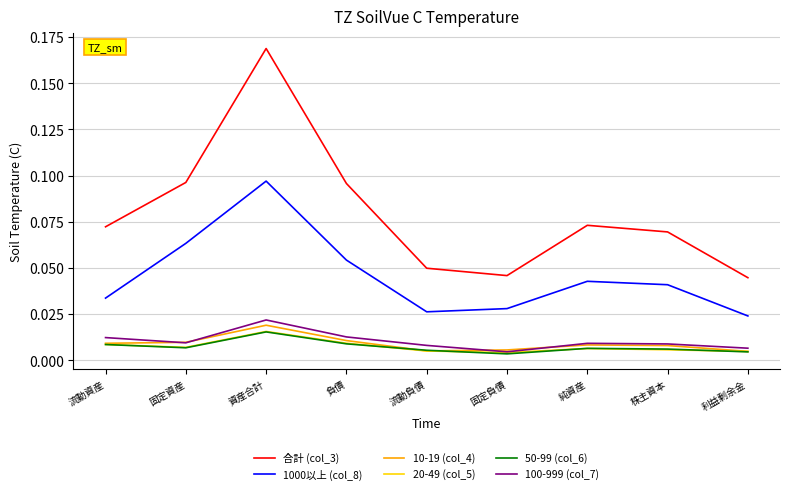

At which category is the sum across all series the highest?

資産合計